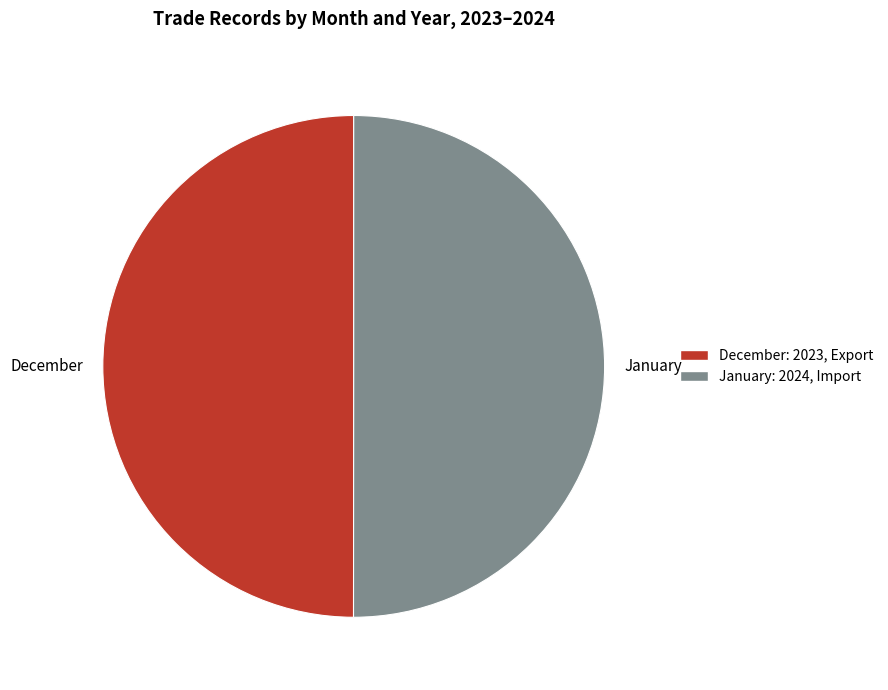

What is the ratio of the value at January to the value at December?

1.0